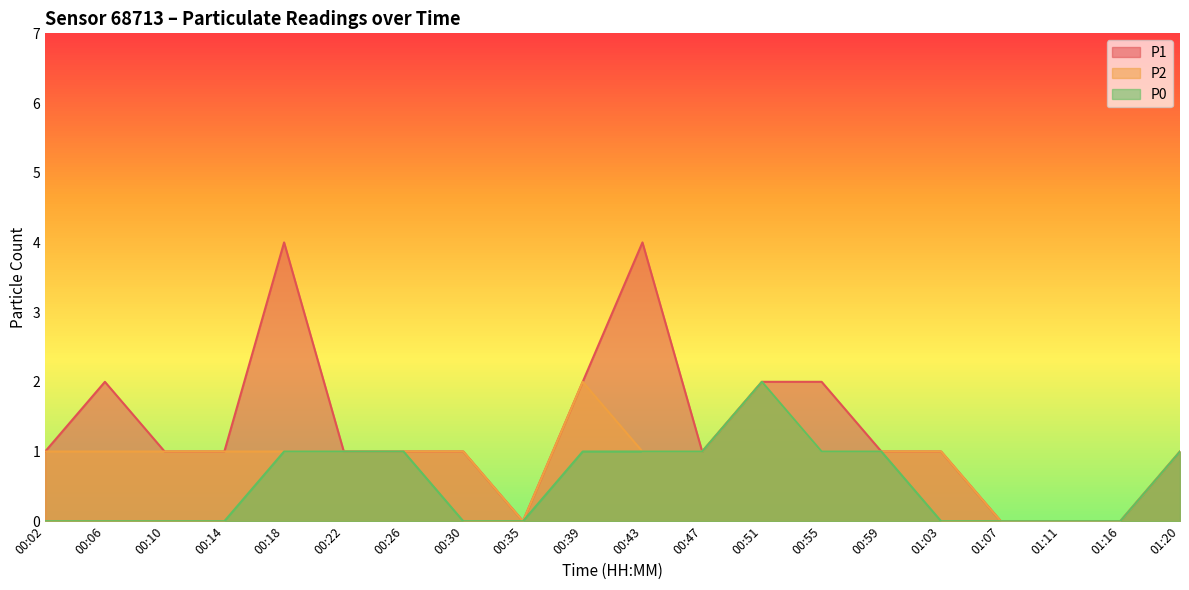

What is the difference between the second highest and minimum values in the P1 series?

4